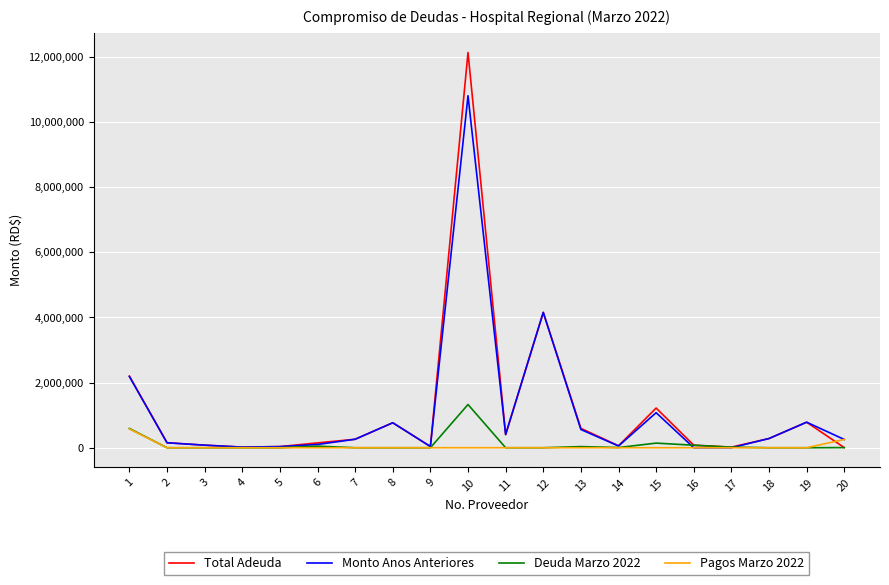

Rank the series by their maximum value, from highest to lowest.

Total Adeuda, Monto Anos Anteriores, Deuda Marzo 2022, Pagos Marzo 2022